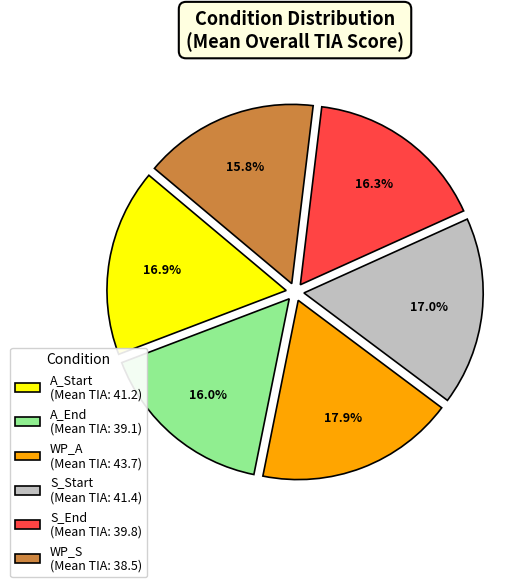

Does S_End (Mean TIA: 39.8) account for over 50% of the chart?

No